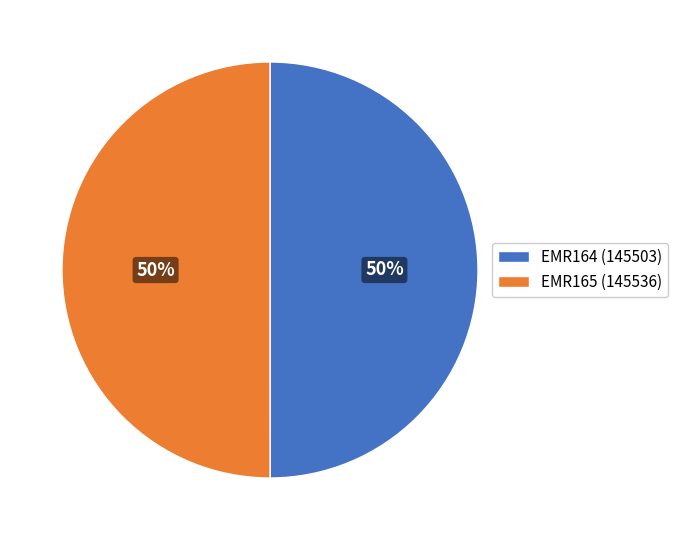

How many slices are in this pie chart?

2